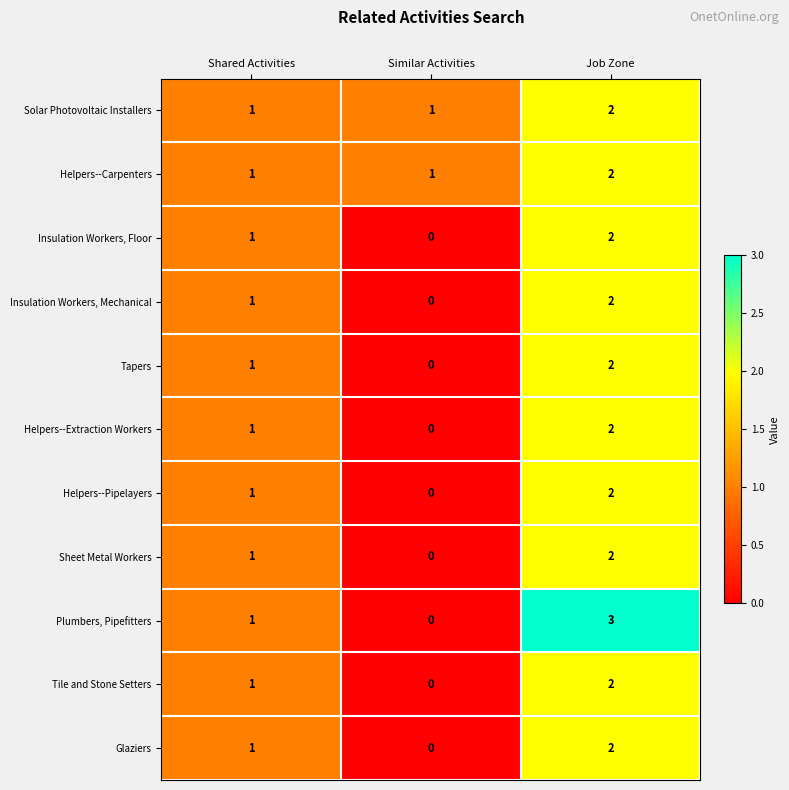

What is the sum of all Tapers values?

3